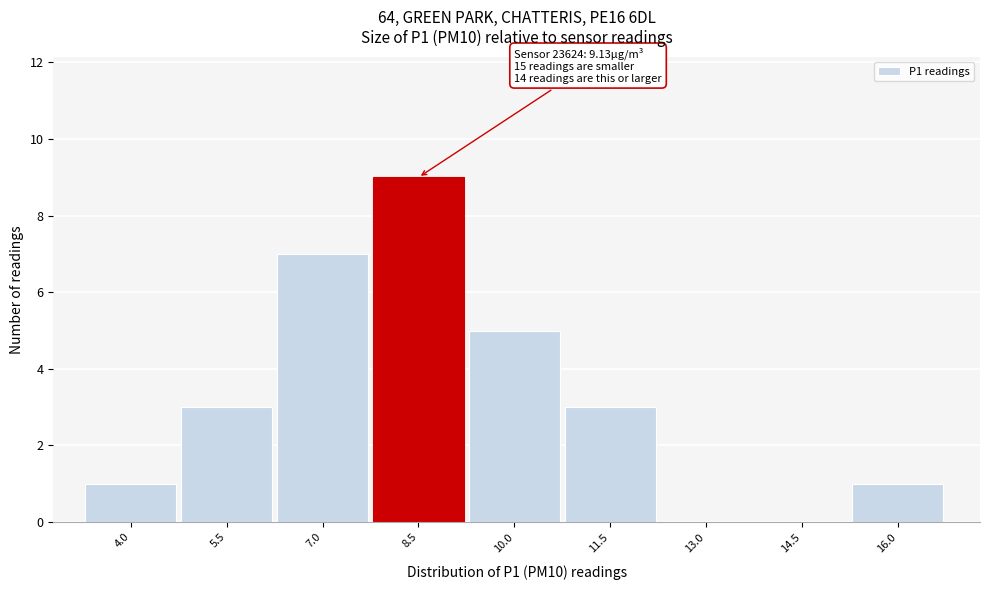

Reading left to right, list all the values displayed in this chart.

4.0=1	5.5=3	7.0=7	8.5=9	10.0=5	11.5=3	13.0=0	14.5=0	16.0=1